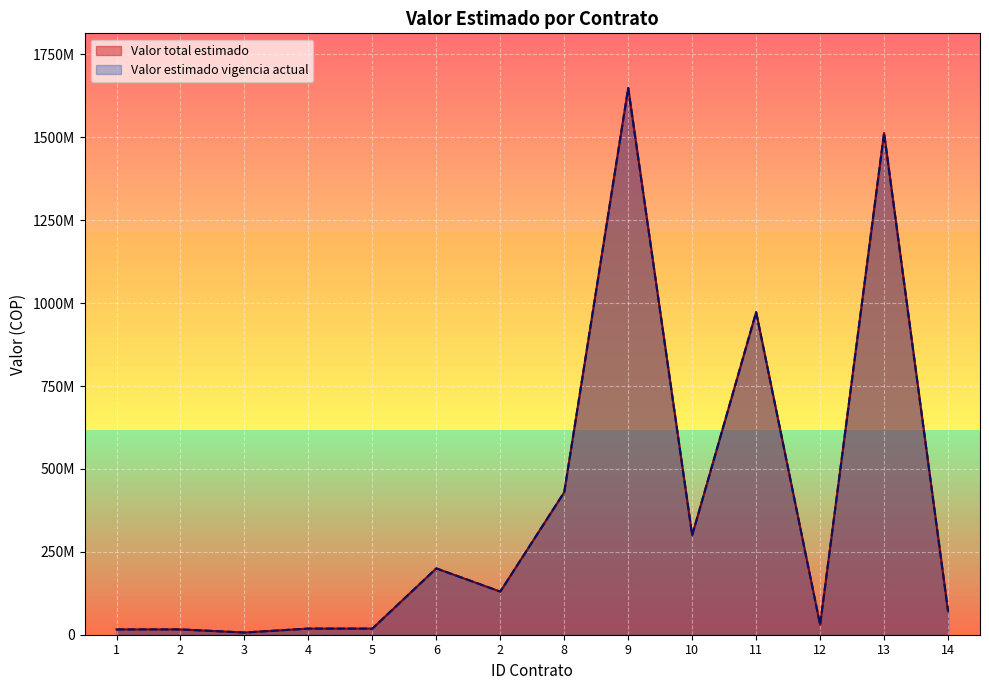

What is the sum of the Valor estimado vigencia actual values at 5 and 1?

34496760